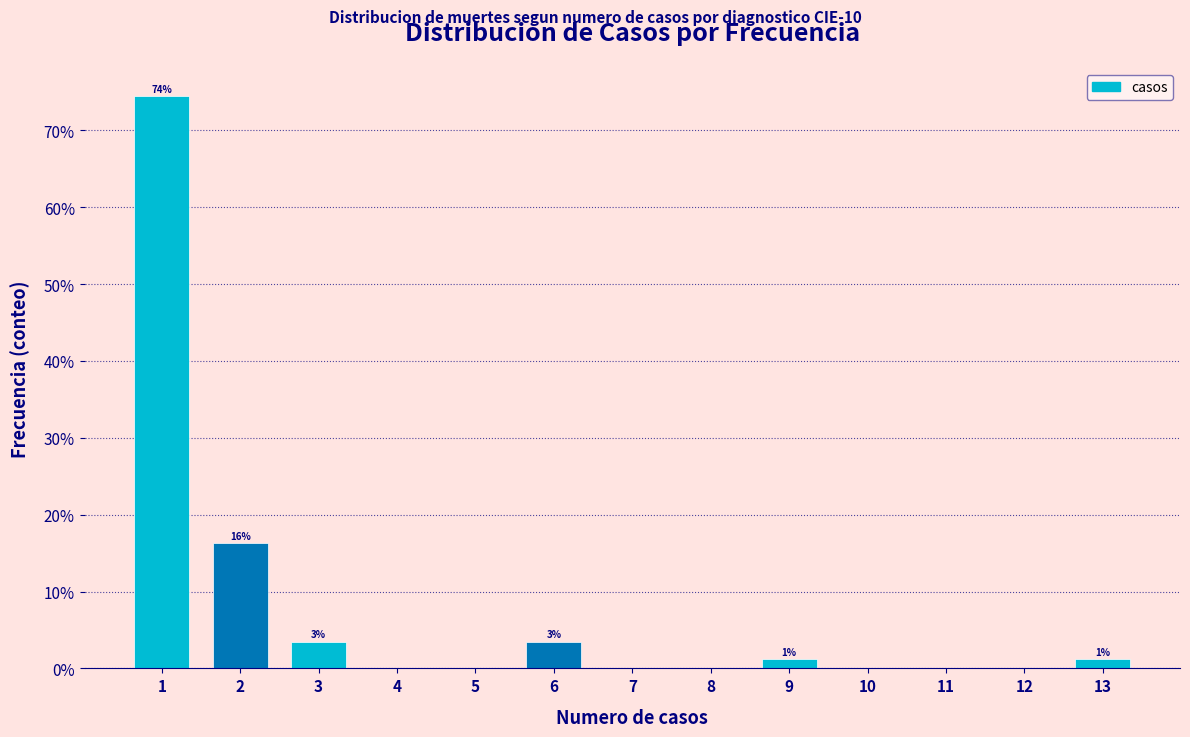

Over which range of the x-axis is the bar tallest?

0.5 to 1.5